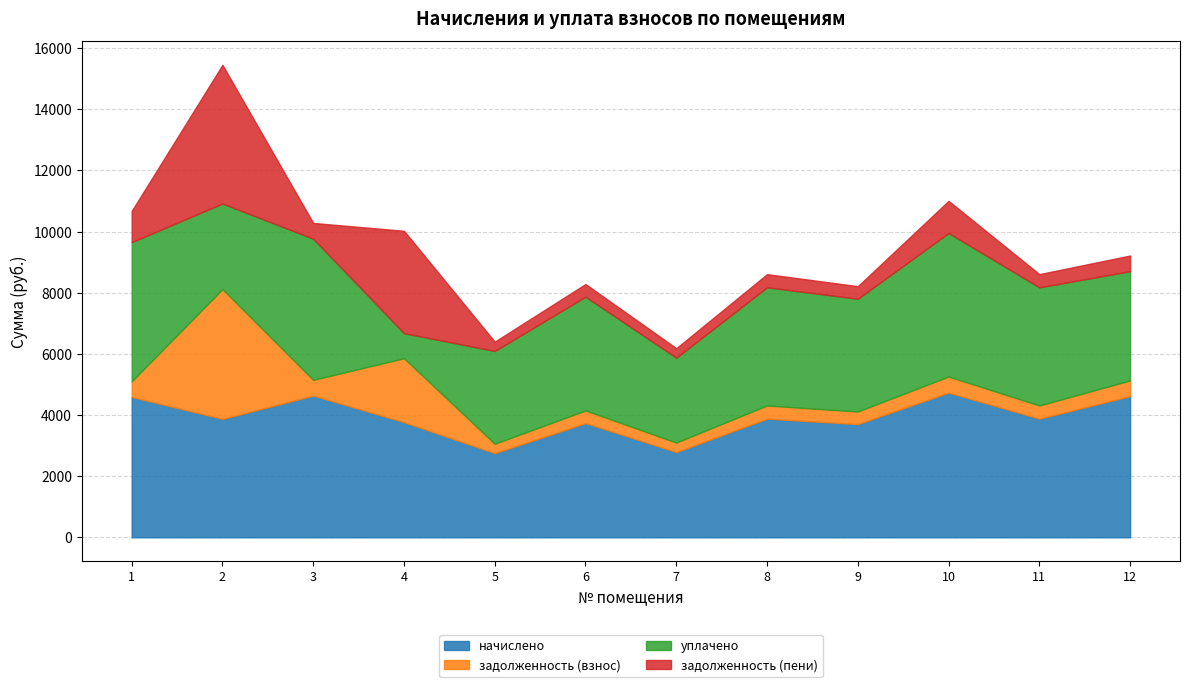

Which label corresponds to the smallest value in the chart?

5